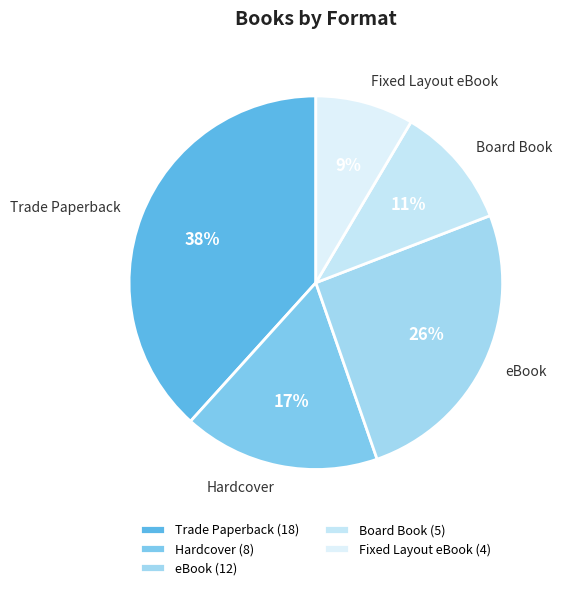

Does any single category account for the majority?

No